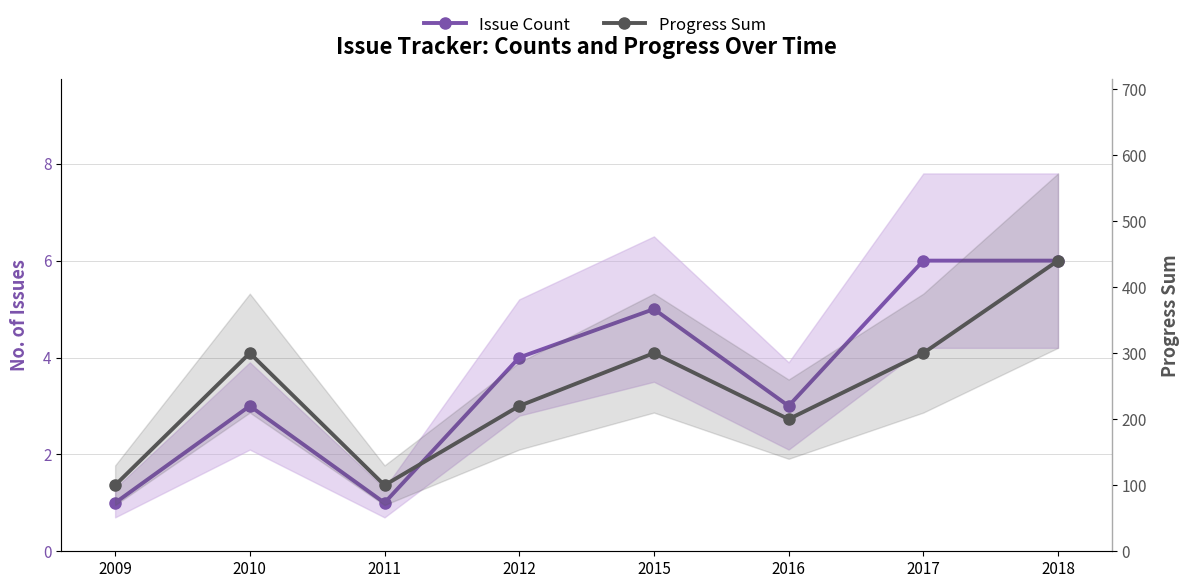

Between 2012 and 2018, which series saw the biggest shift?

Progress Sum